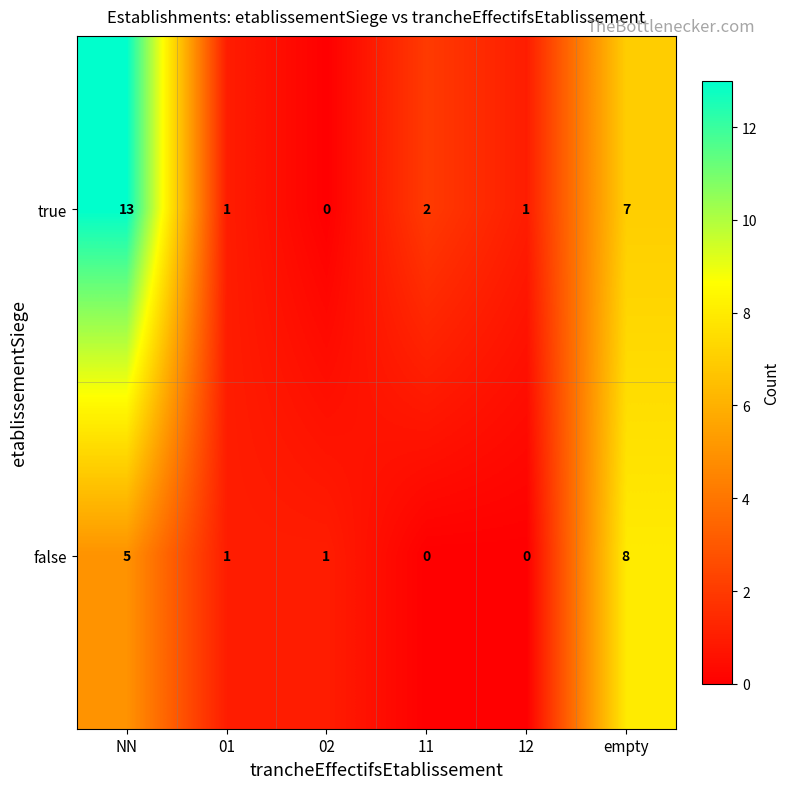

At which category does the chart reach its peak across all series?

NN